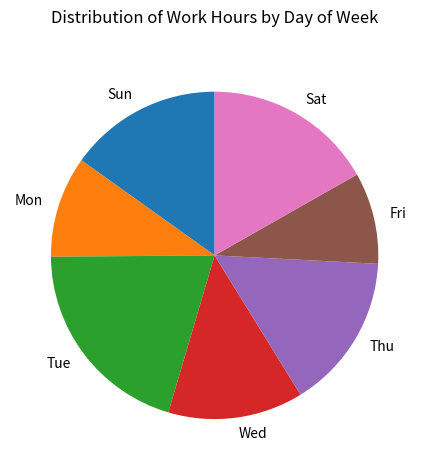

What is the largest slice in the pie chart?

Tue